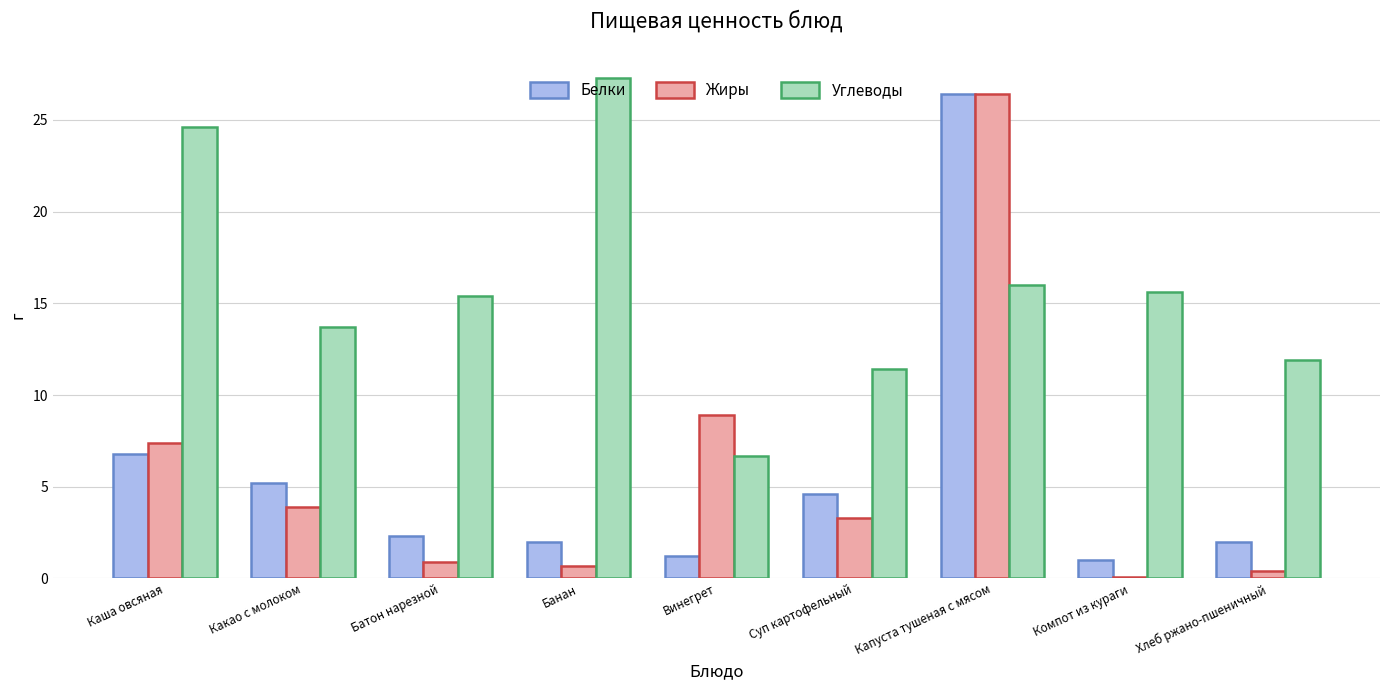

What is the label of the 5th bar from the right?

Винегрет